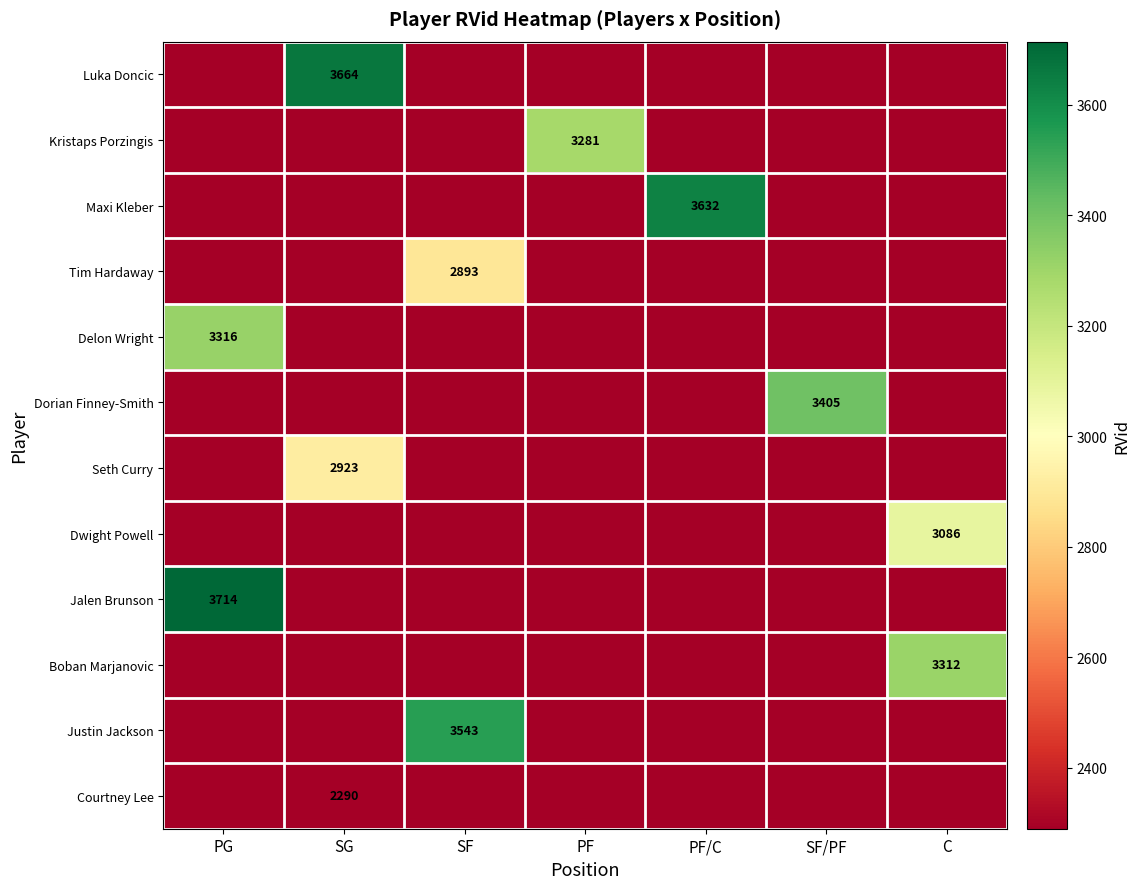

True or false: Kristaps Porzingis has a value of 3281 at PF.

True